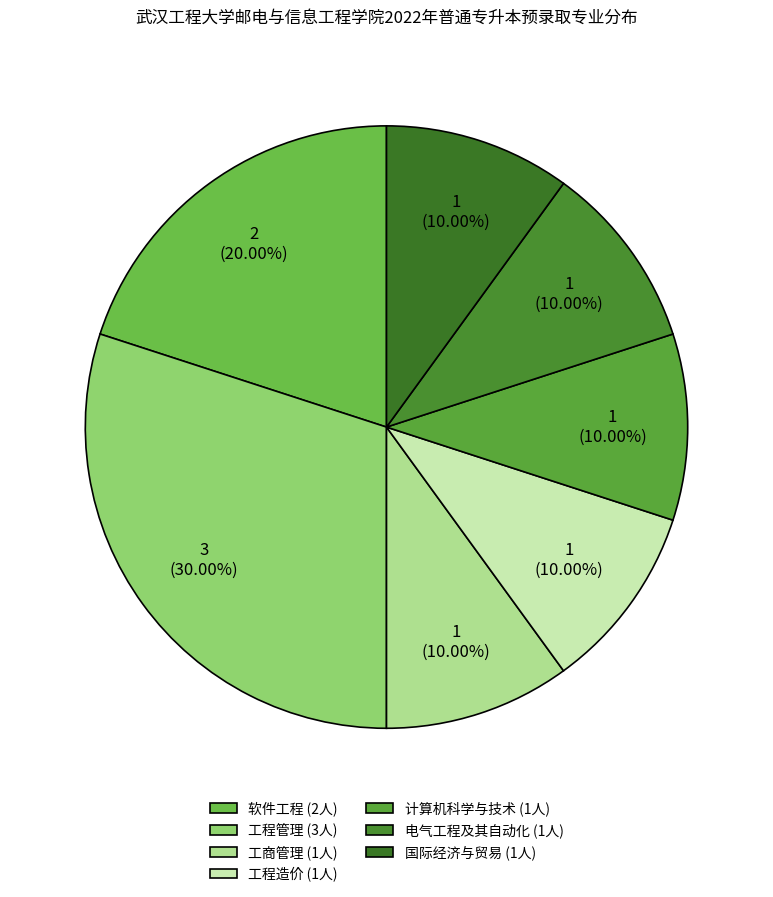

Is there any slice that represents more than half of the pie?

No